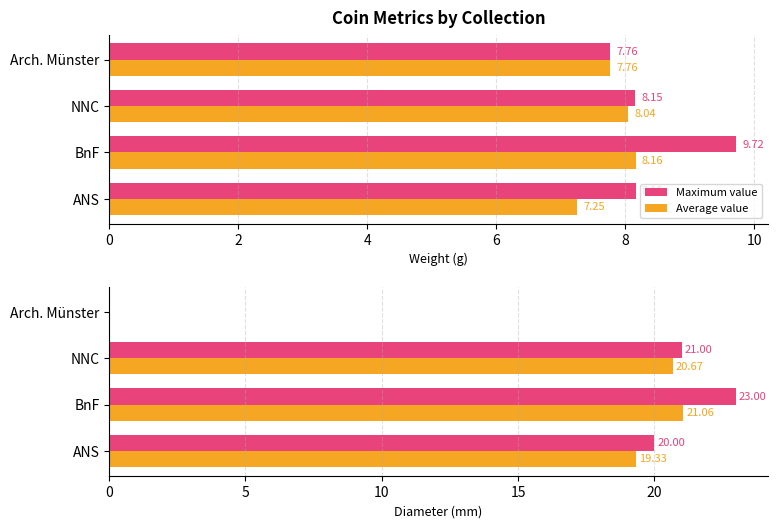

What is the maximum value for Maximum value?

23.0